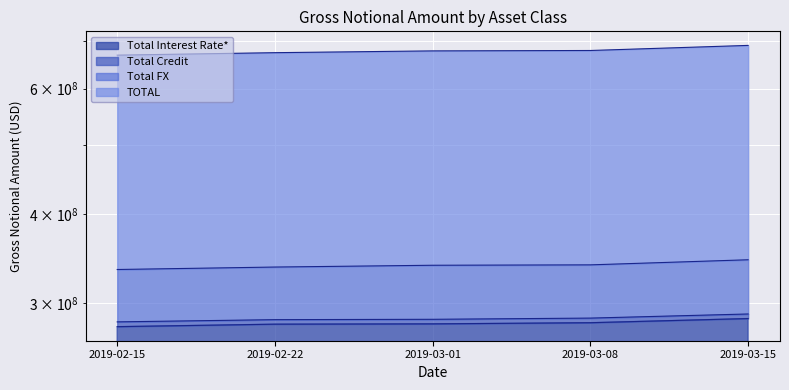

At which category is the sum across all series the highest?

2019-03-15